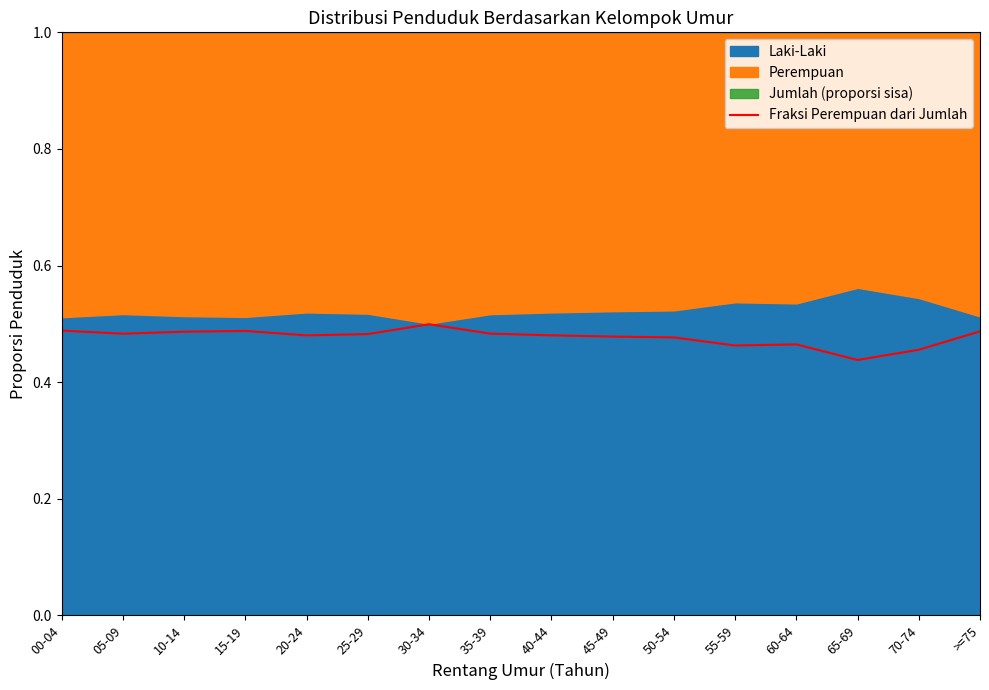

Is it true that the value at 70-74 is 0.1?

False